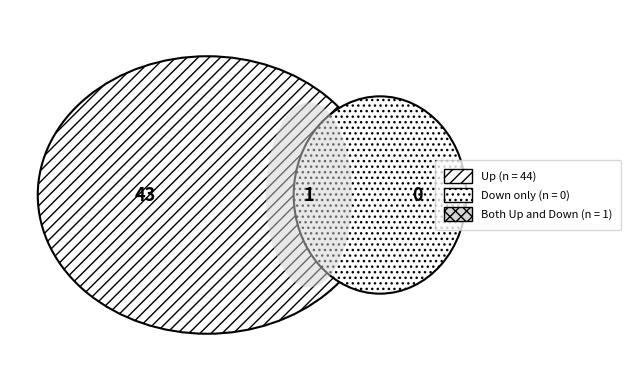

Which category has the smallest portion of the pie?

Down